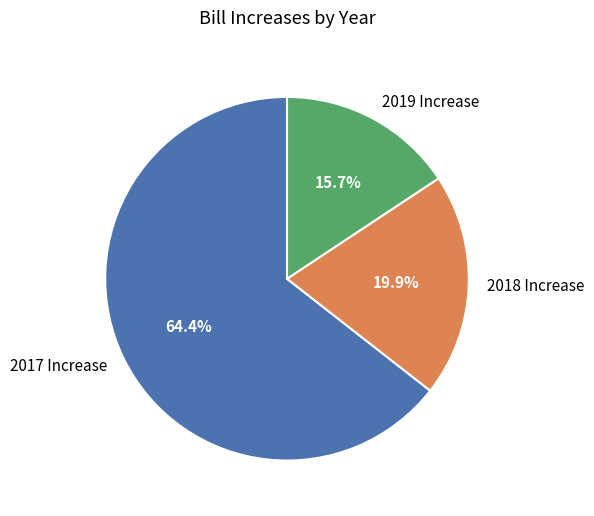

To the nearest percent, what is the difference between the 2018 Increase and 2017 Increase slice percentages?

45%